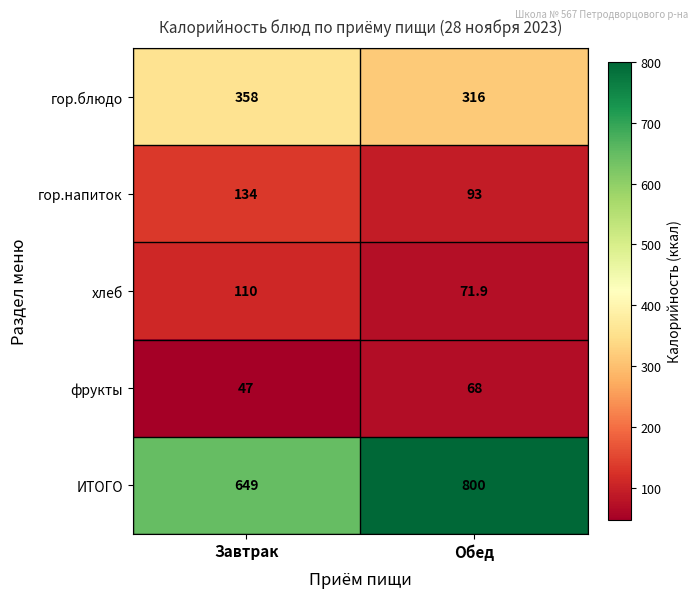

Is it true that гор.напиток equals 93.0 at Обед?

True